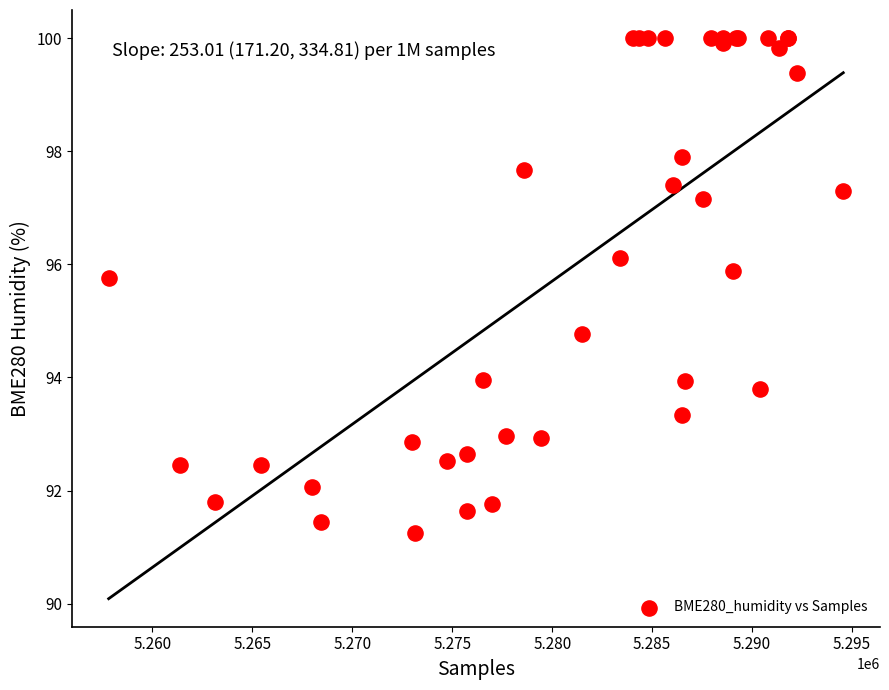

What Y value in the scatter plot is closest to 95?

94.8